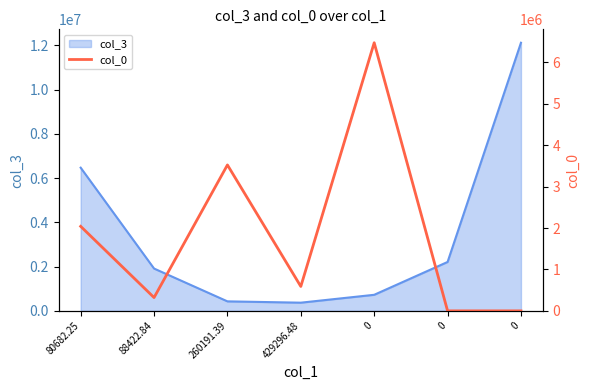

True or false: there are more than 2 points higher than both neighbors.

False